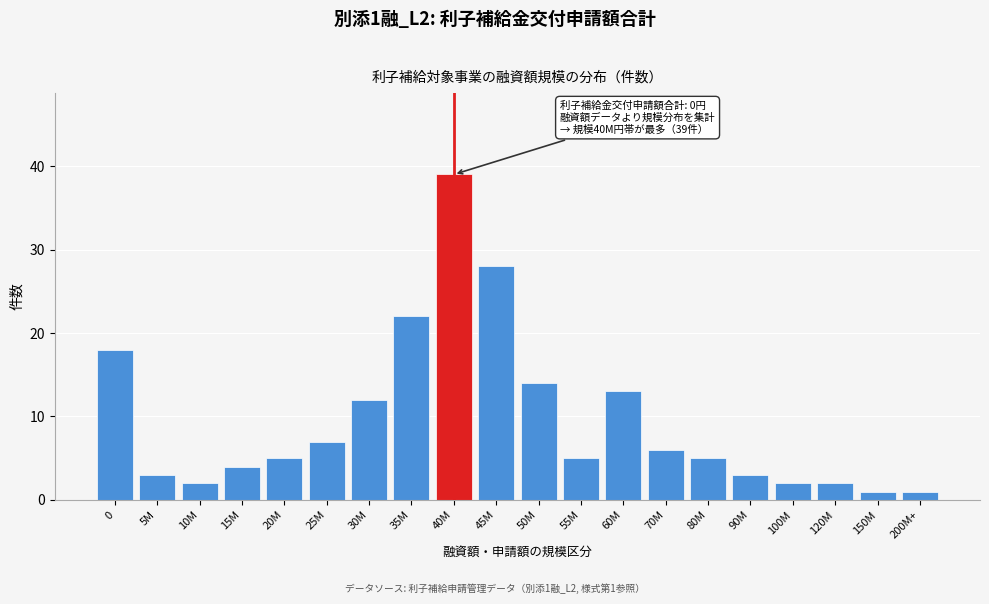

Reading left to right, list all the values displayed in this chart.

0=18	5M=3	10M=2	15M=4	20M=5	25M=7	30M=12	35M=22	40M=39	45M=28	50M=14	55M=5	60M=13	70M=6	80M=5	90M=3	100M=2	120M=2	150M=1	200M+=1